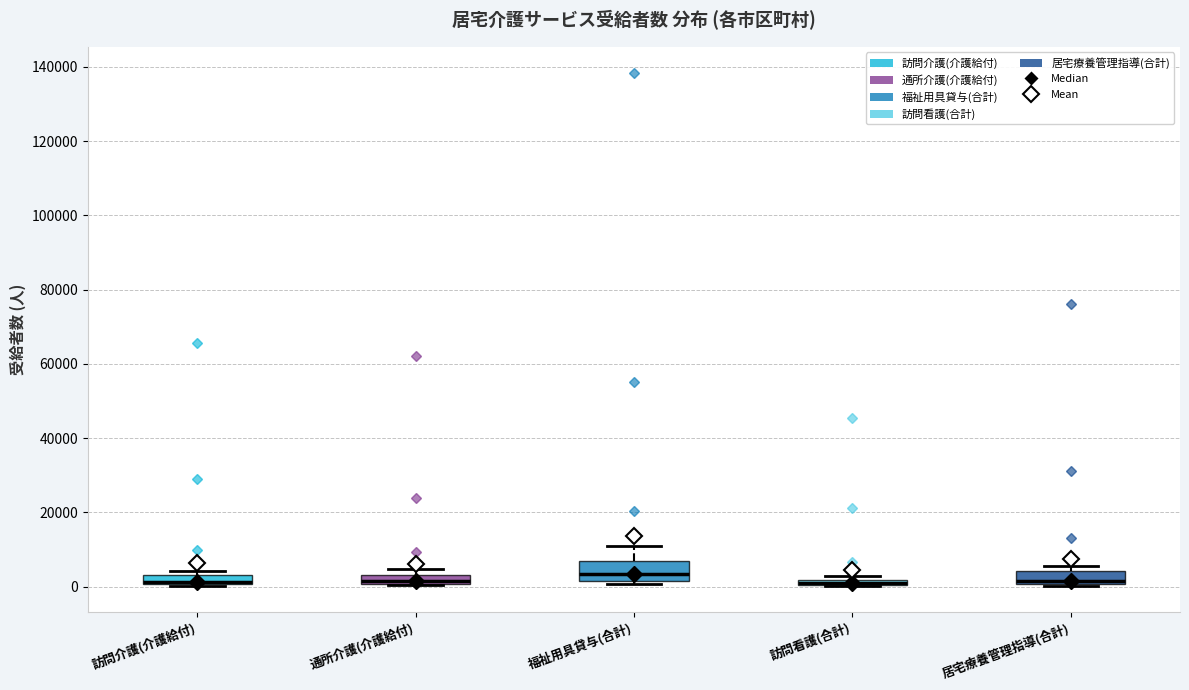

Where does the median line of the box for 訪問介護(介護給付) sit on the y-axis? The values are not printed on the chart, so give them approximately, as read against the axis.

2000